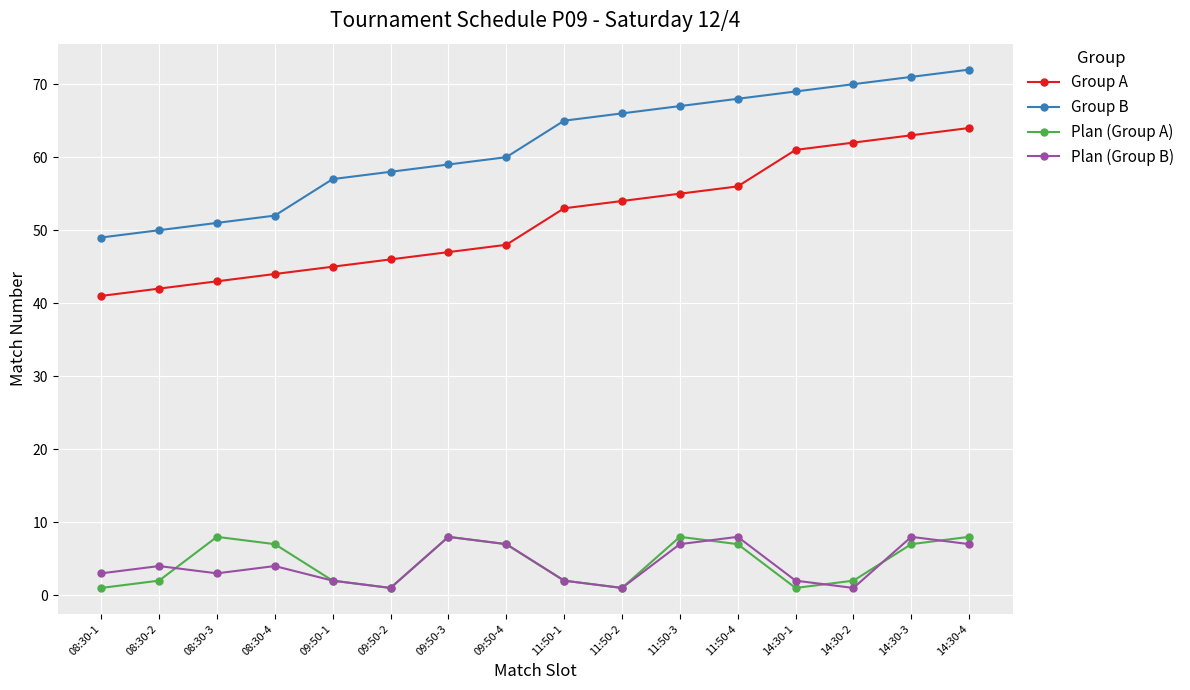

True or false: Plan (Group A) and Group A intersect in this chart.

False